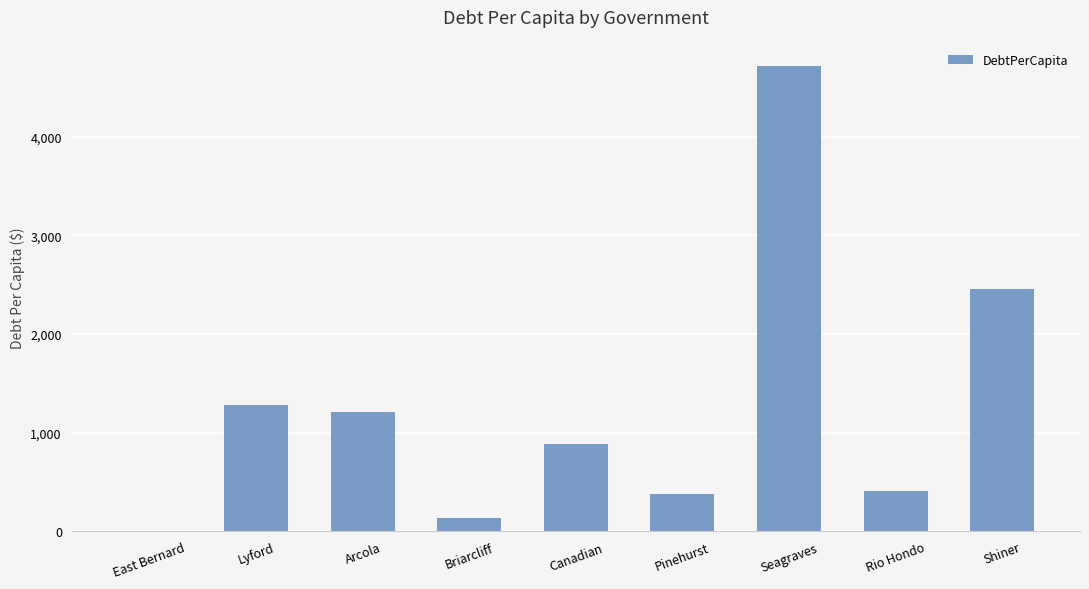

What is the change in value from Lyford to Shiner?

+1171.0